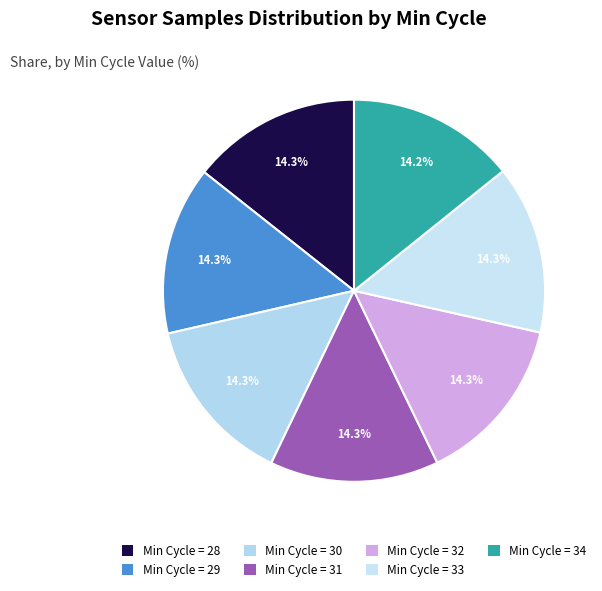

Count the number of slices in the pie.

7